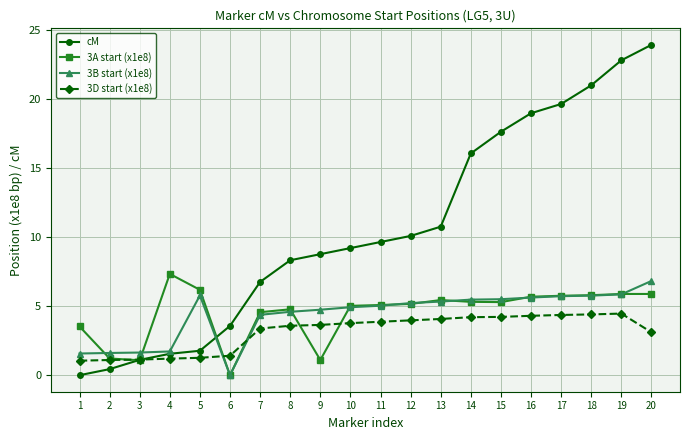

What is the value of the 3D start (x1e8) point at the 2nd from the left?

1.1